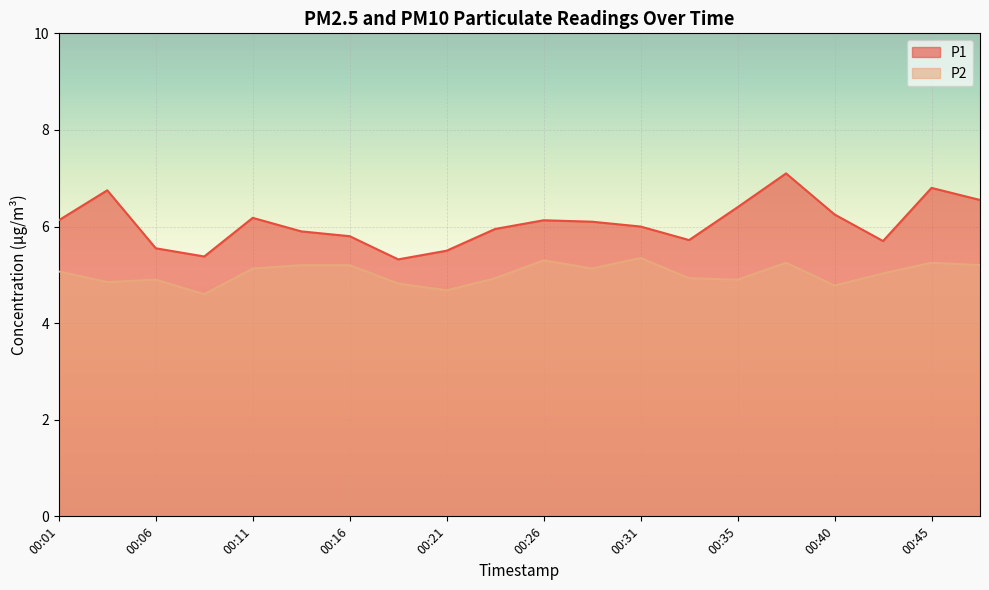

What is the minimum value for P1?

5.3